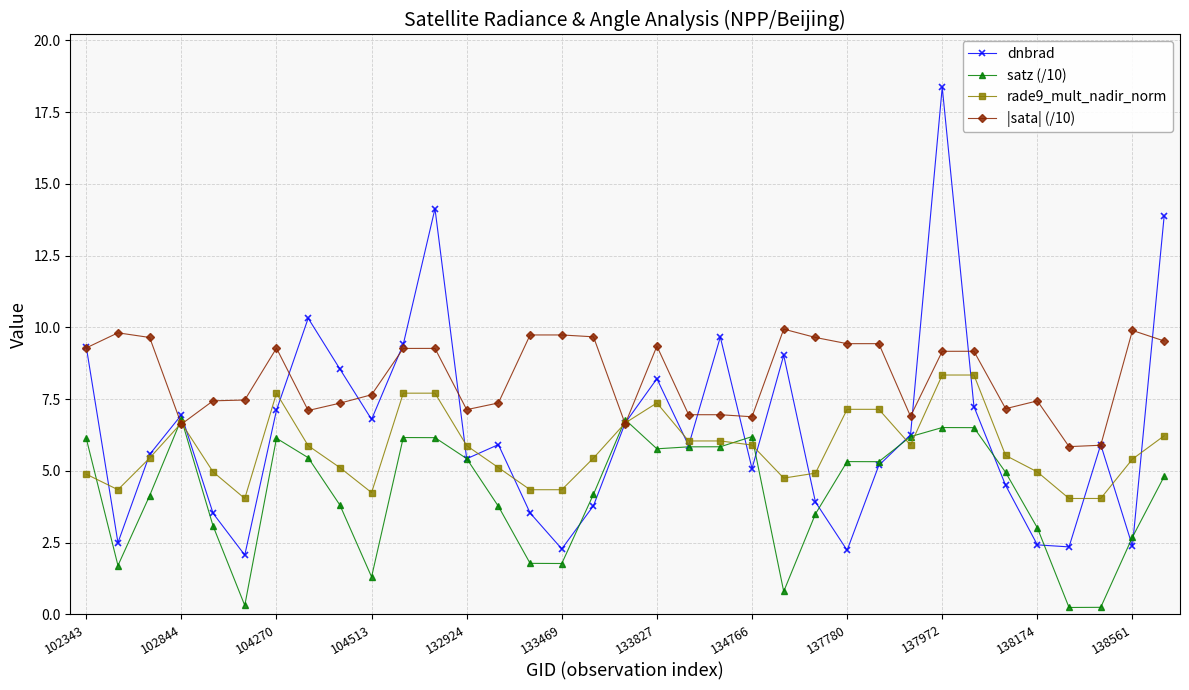

List the series in order of their overall mean, lowest first.

satz (/10), rade9_mult_nadir_norm, dnbrad, |sata| (/10)